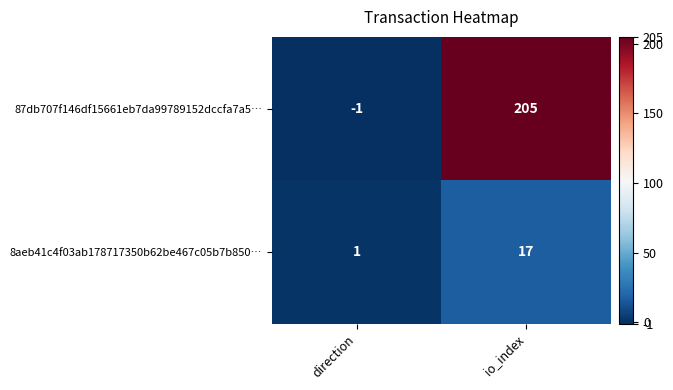

Is it true that 8aeb41c4f03ab178717350b62be467c05b7b850… equals 22 at io_index?

False